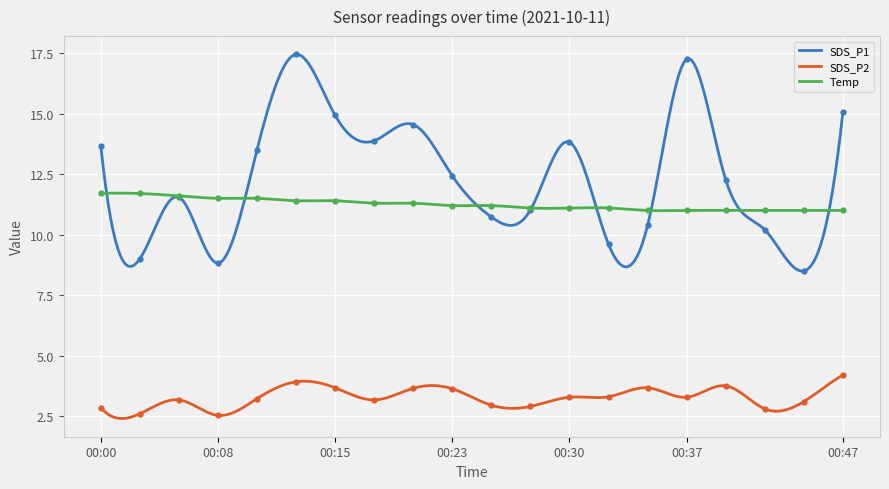

At which category does SDS_P2 reach its first local peak?

00:05